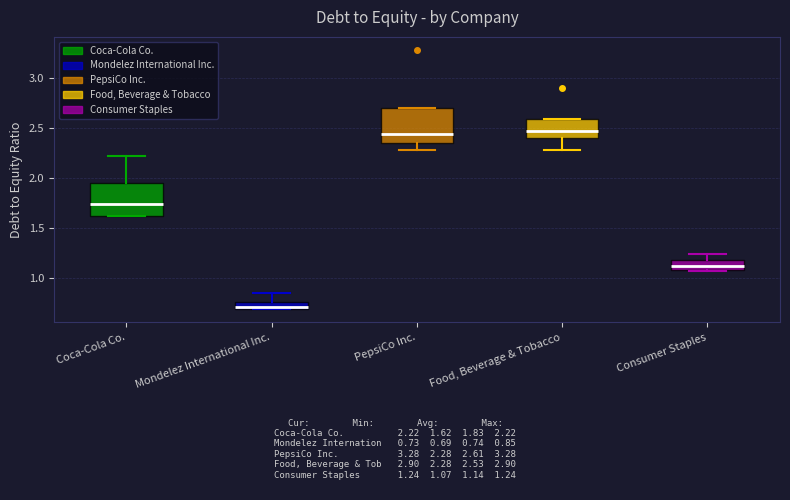

Which box has the lowest median line?

Mondelez International Inc.